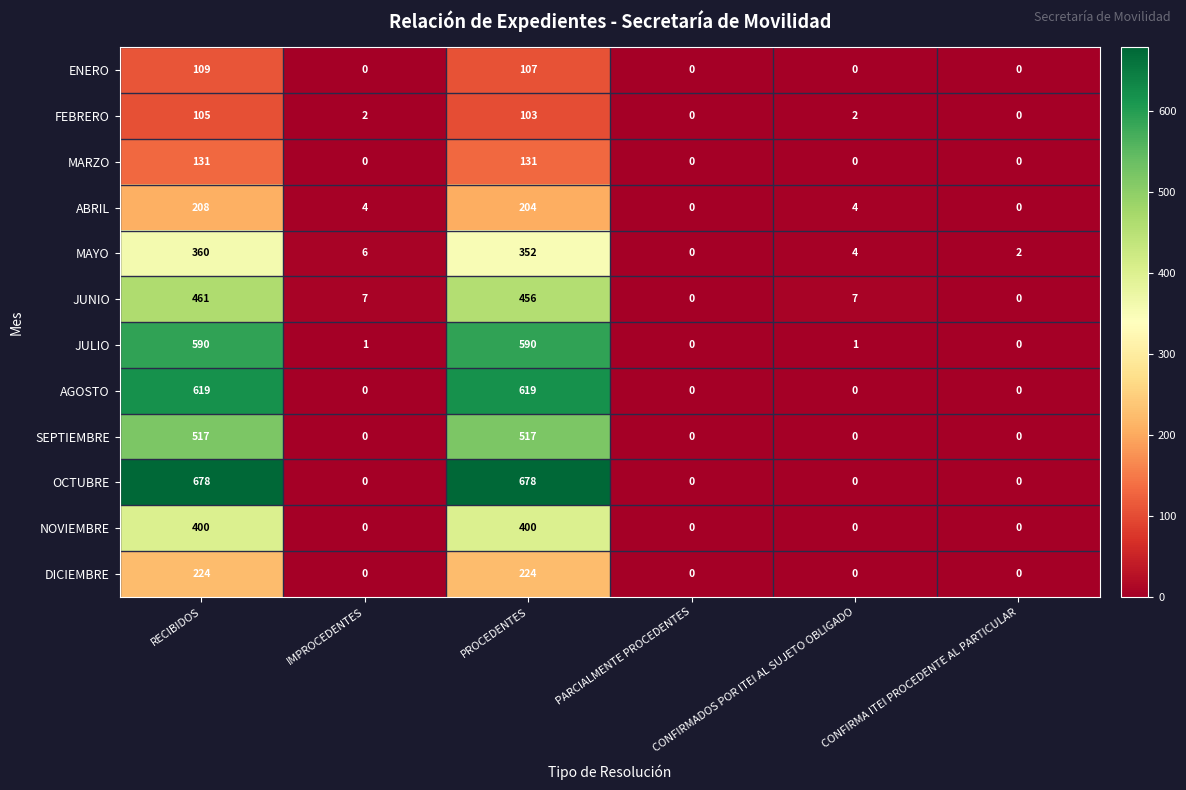

At how many categories does at least one series exceed 255?

2